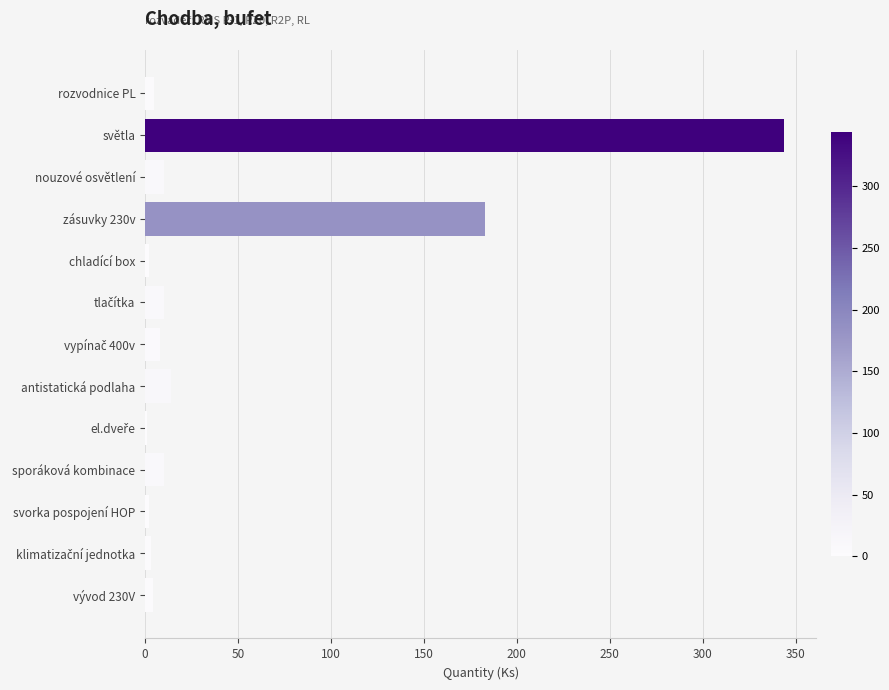

At which label is the value closest to 172?

zásuvky 230v